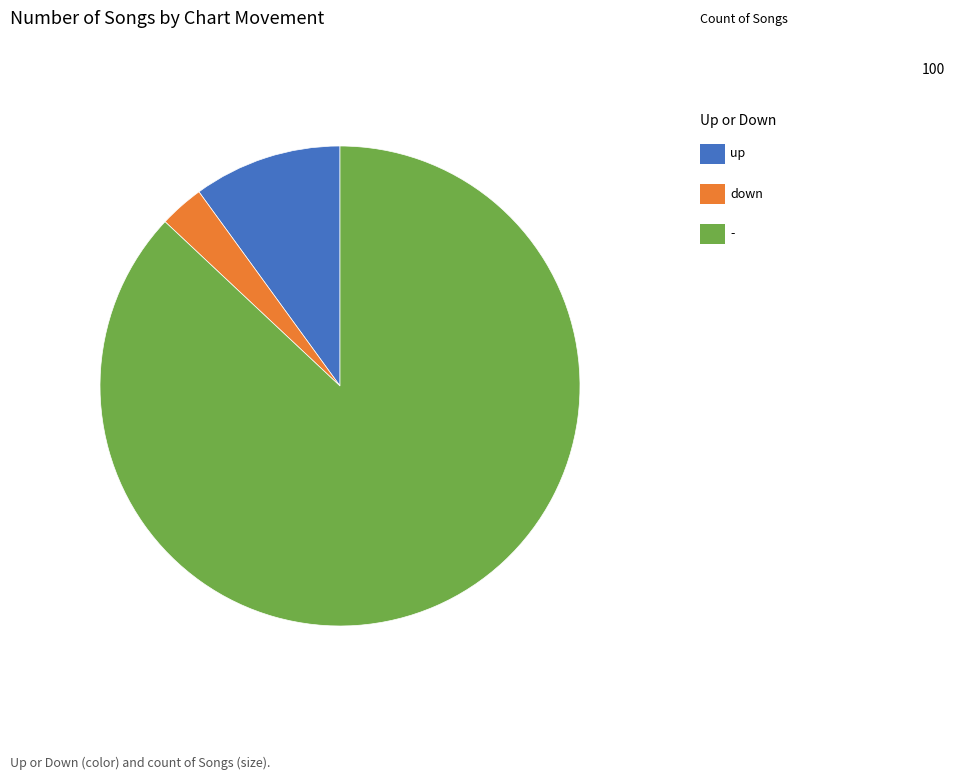

Is there any slice that represents more than half of the pie?

Yes